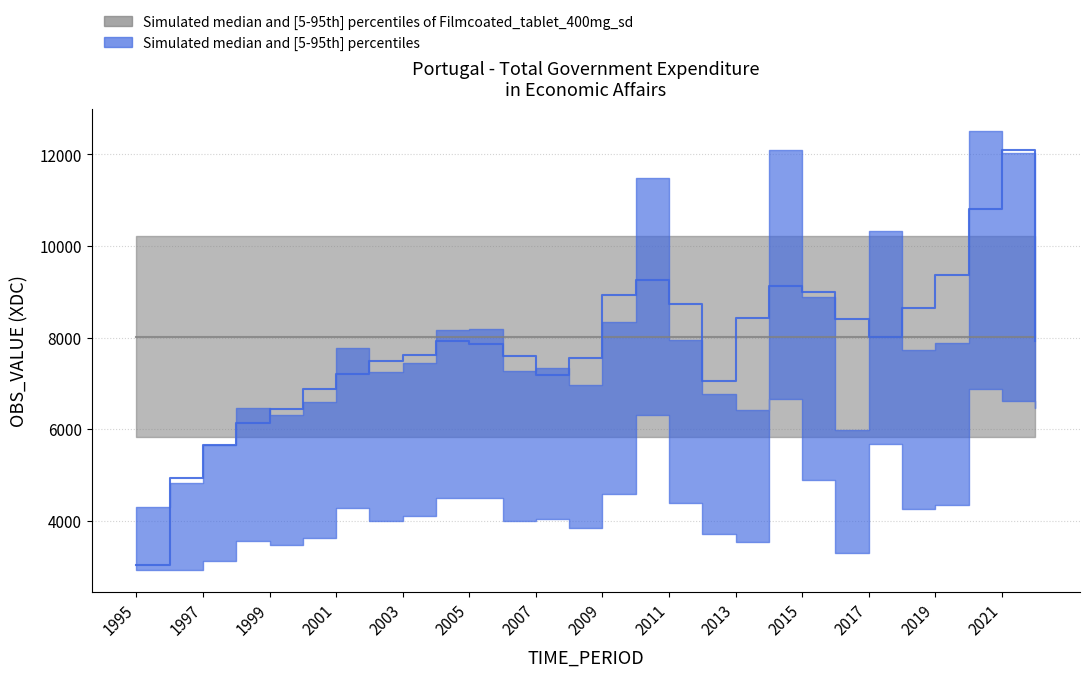

What is the difference between the maximum and minimum values?

8215.7